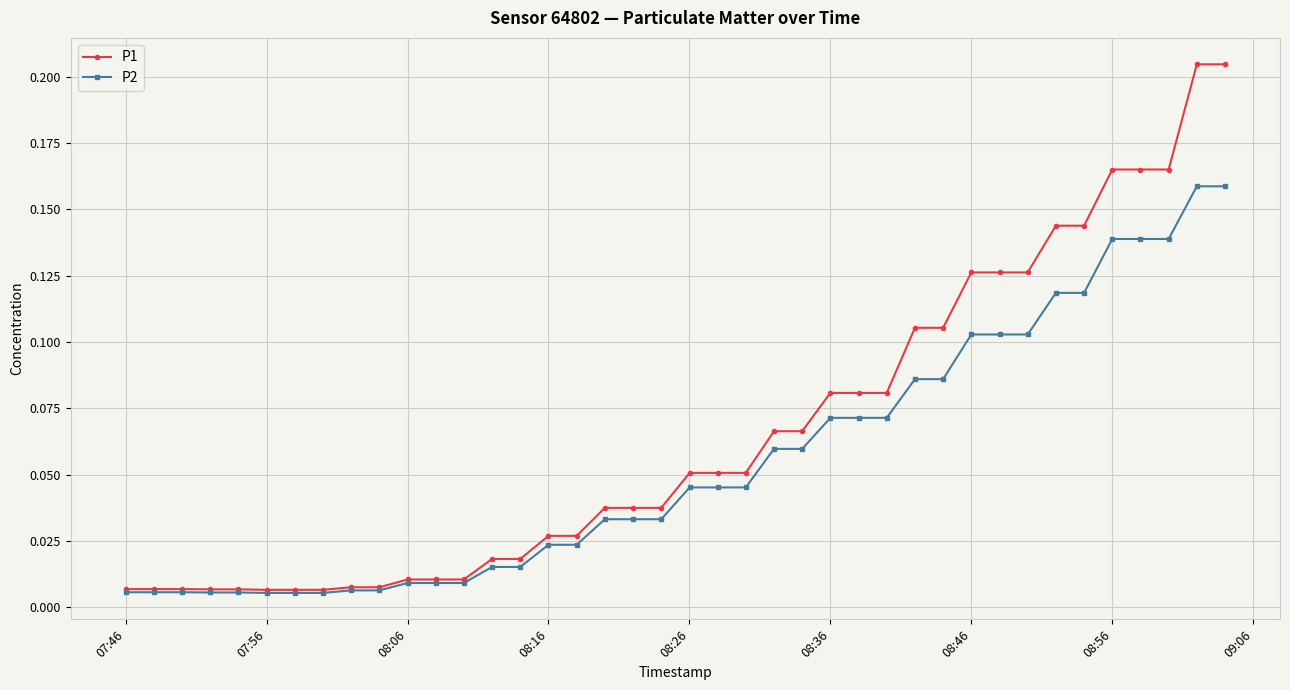

List the series in order of their peak value, lowest first.

P2, P1